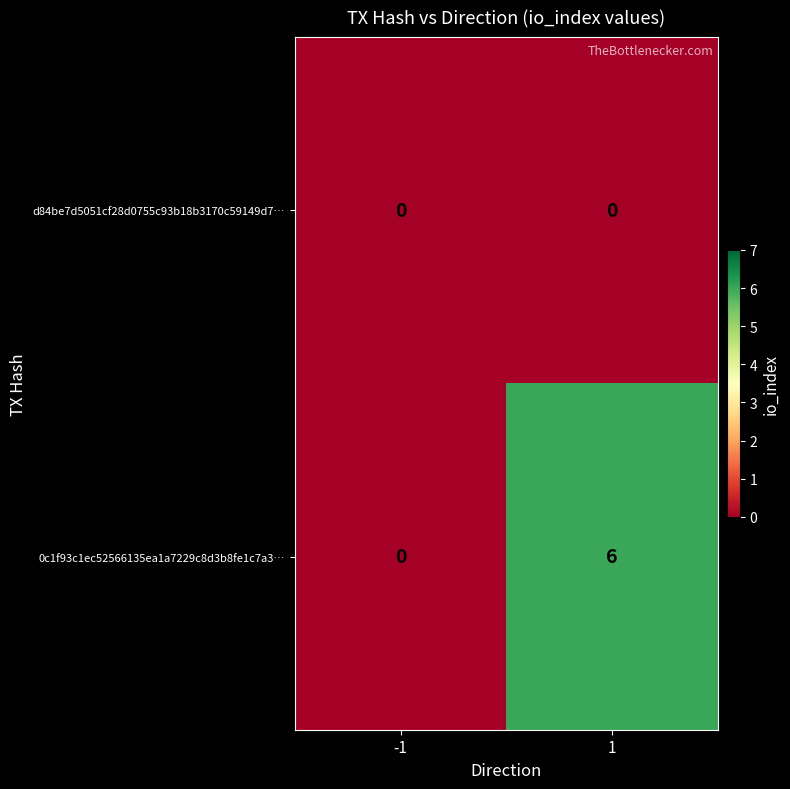

What is the total value across all series at 1?

6